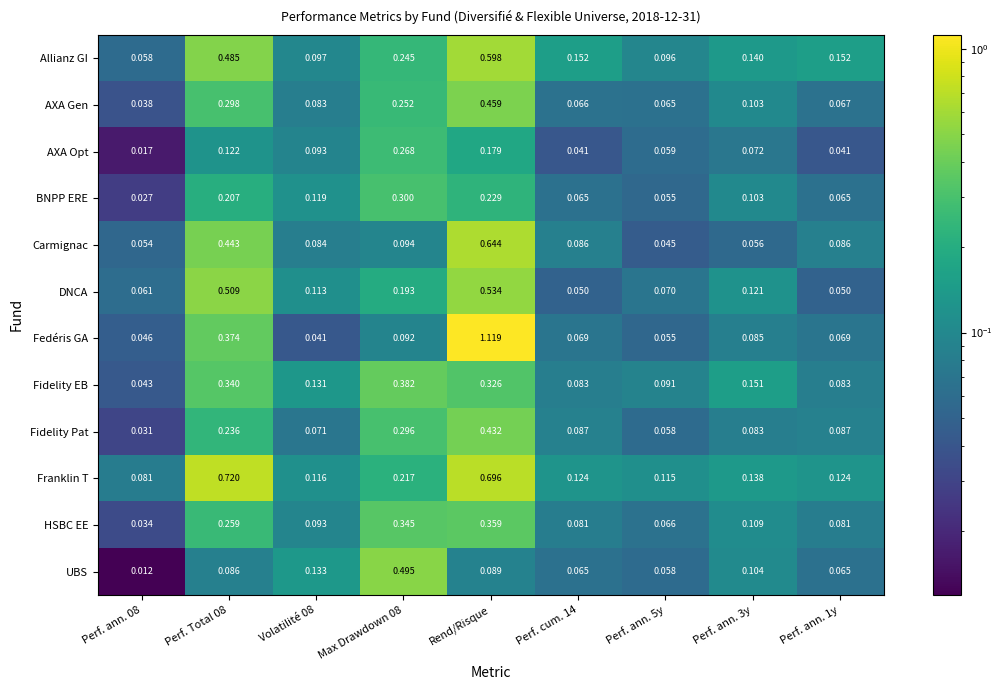

Between Volatilité 08 and Perf. ann. 3y, which series saw the biggest shift?

Fedéris GA